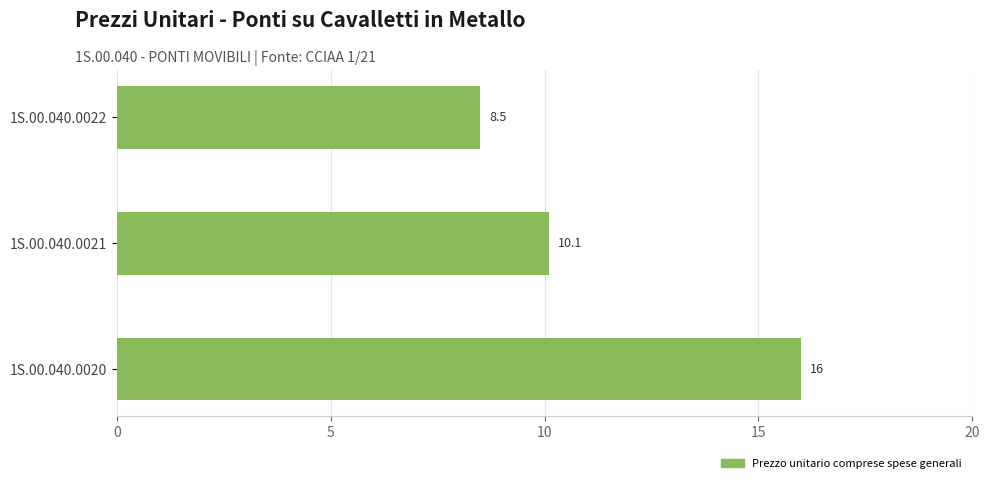

What is the maximum value shown in the chart?

16.0